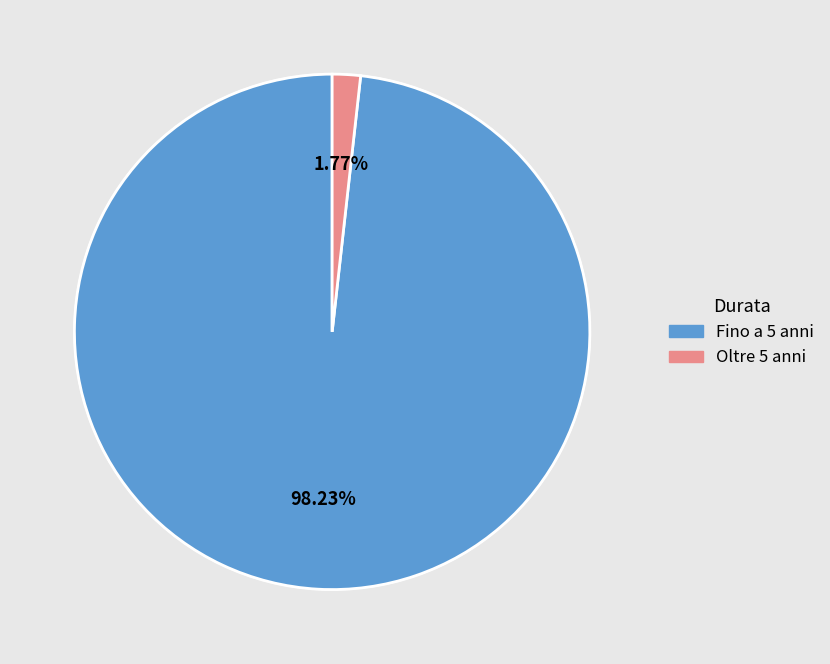

Rank the categories by value from lowest to highest.

Oltre 5 anni, Fino a 5 anni